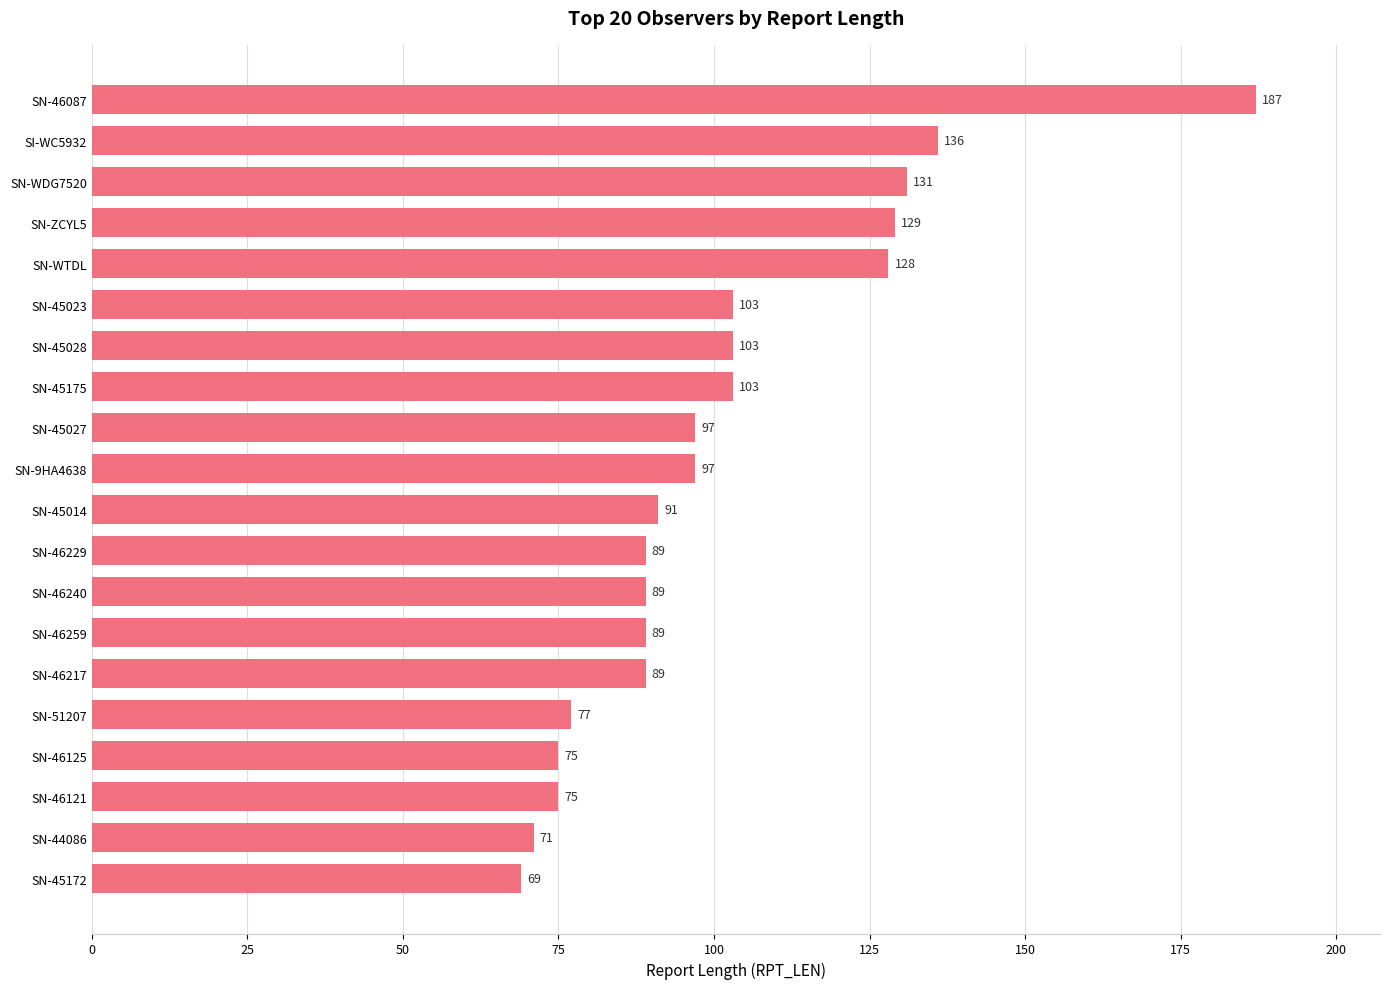

What is the approximate value at SN-51207, to the nearest 10?

80